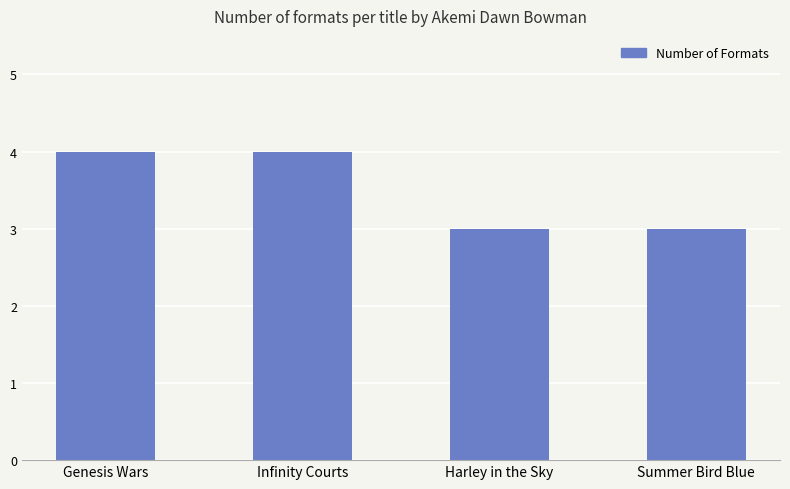

What is the smallest value displayed?

3